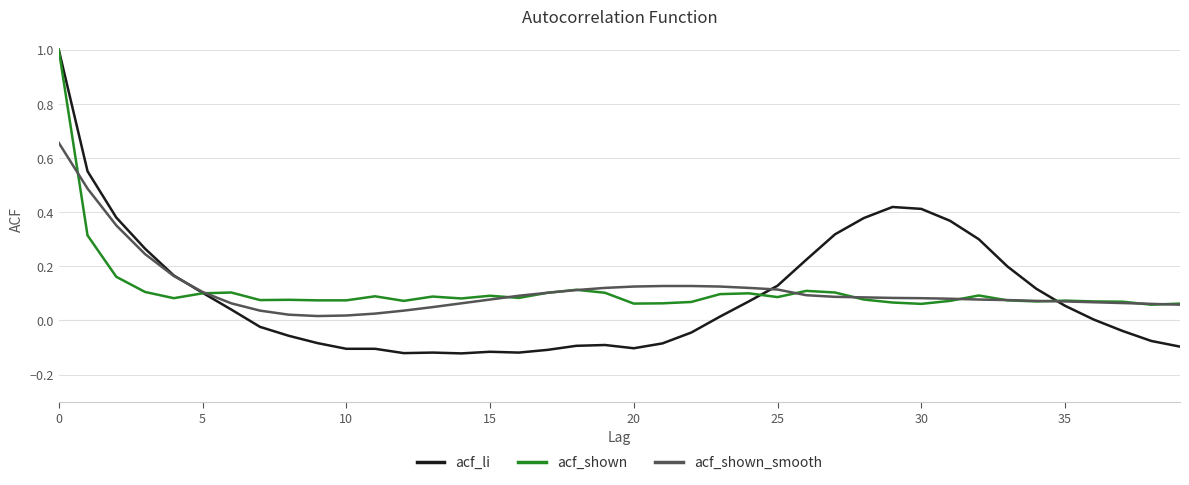

Which series has the widest spread of values?

acf_li